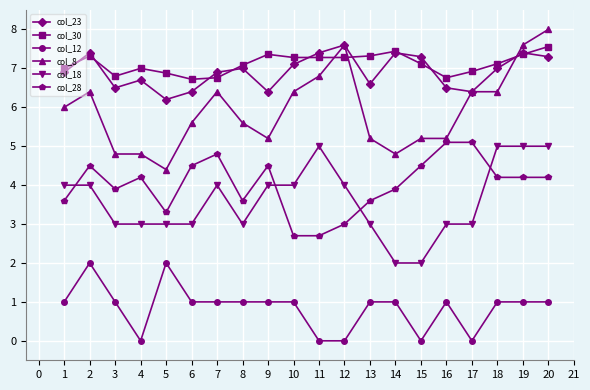

What is the spread (max minus min) of values at 8?

6.1